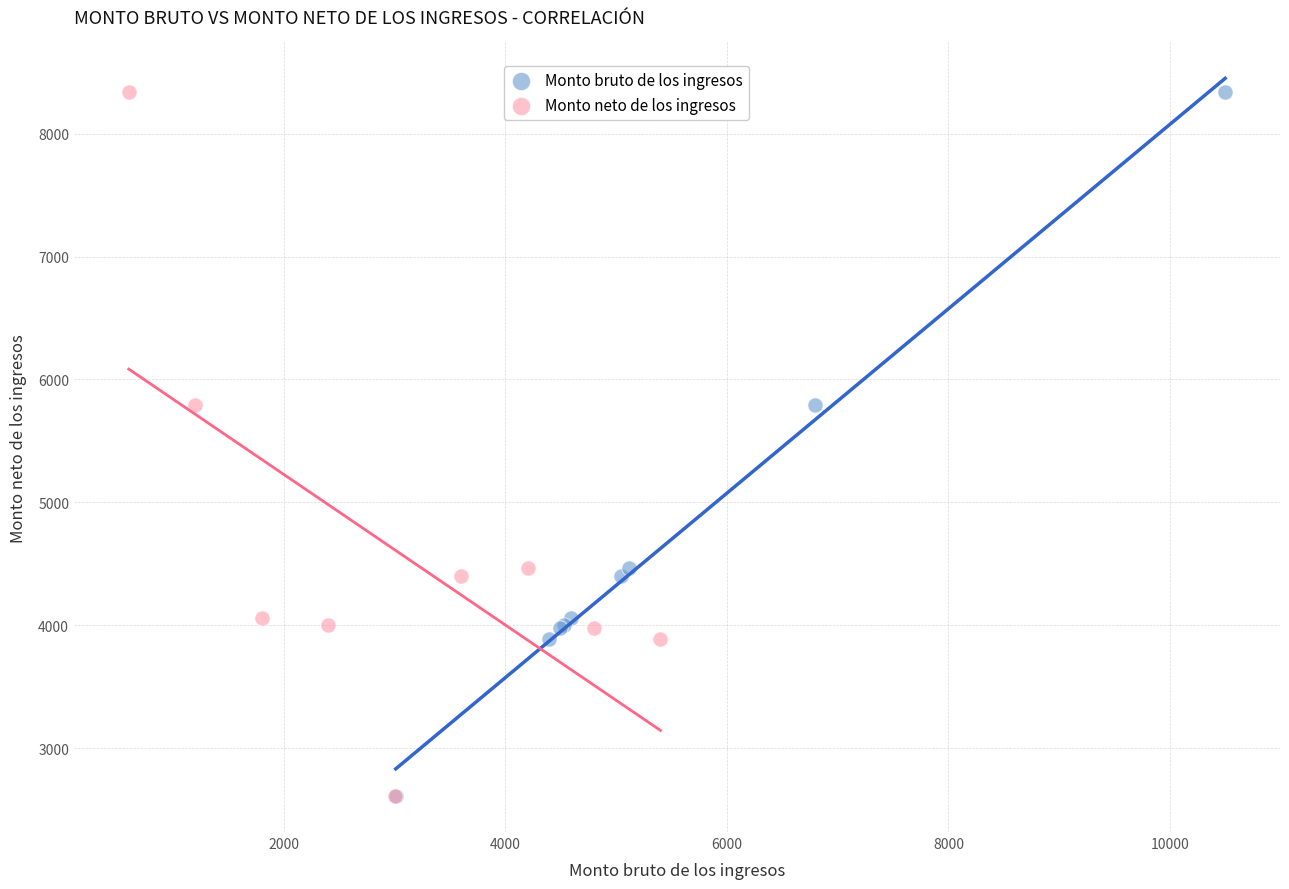

What are all the series names shown in the legend?

Monto bruto de los ingresos, Monto neto de los ingresos